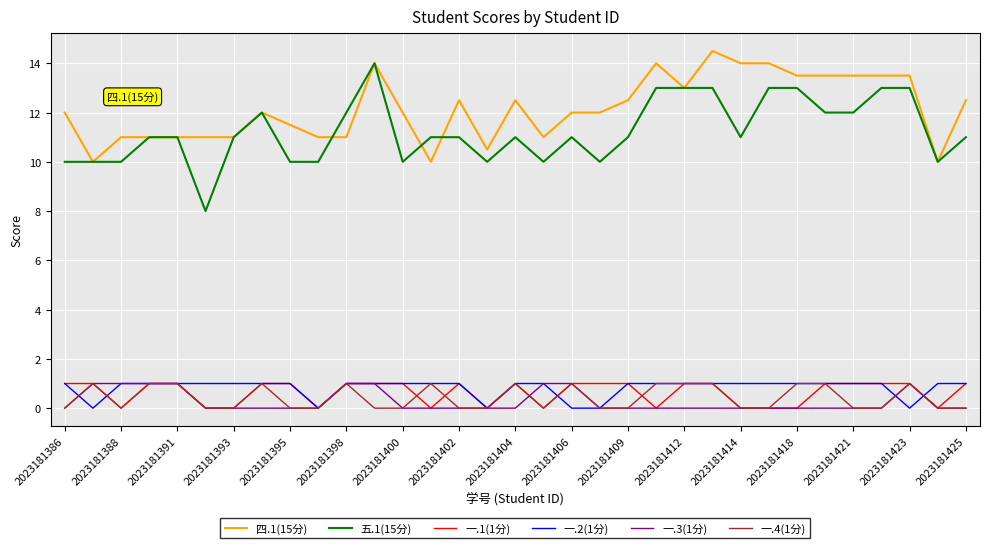

What is the greatest value displayed?

14.5